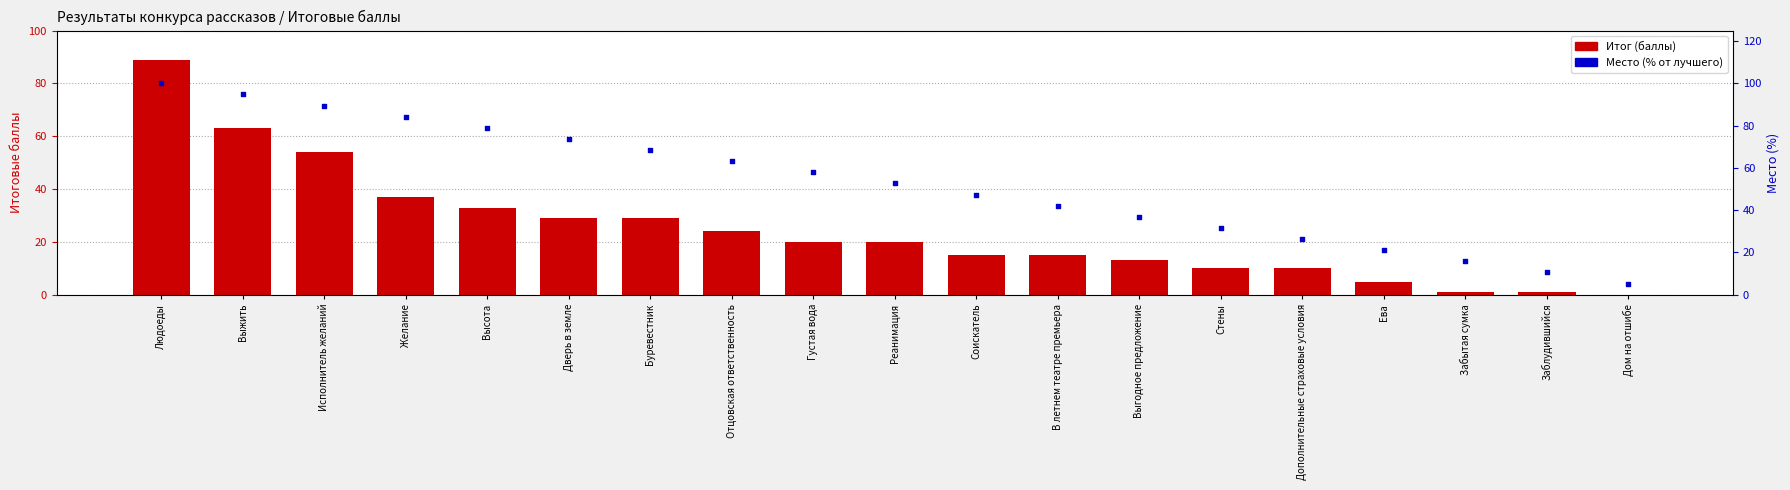

What is the total value across all series at Заблудившийся?

11.5